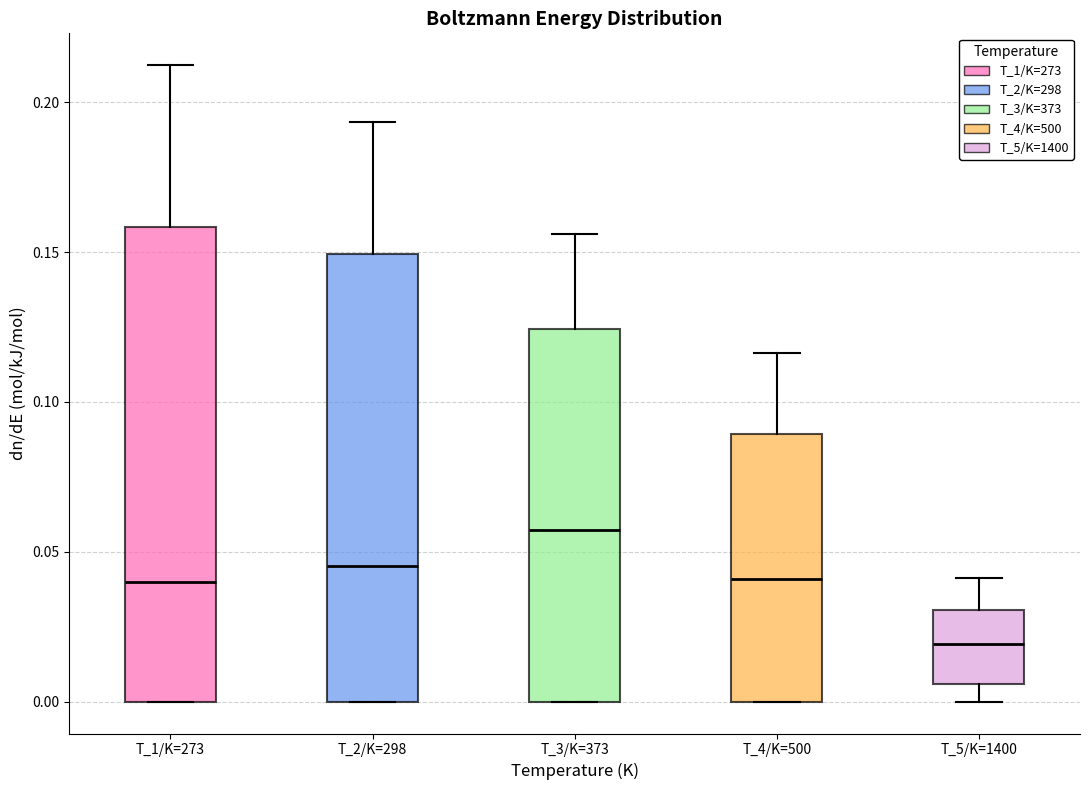

Reading left to right, read every box against the y-axis: the position of its median line, the range the box covers, and the ends of its whiskers. The values are not printed on the chart, so give them approximately, as read against the axis.

T_1/K=273: median 0.040, box 0.000 to 0.160, whiskers 0.000 to 0.210
T_2/K=298: median 0.045, box 0.000 to 0.150, whiskers 0.000 to 0.195
T_3/K=373: median 0.055, box 0.000 to 0.125, whiskers 0.000 to 0.155
T_4/K=500: median 0.040, box 0.000 to 0.090, whiskers 0.000 to 0.115
T_5/K=1400: median 0.020, box 0.005 to 0.030, whiskers 0.000 to 0.040